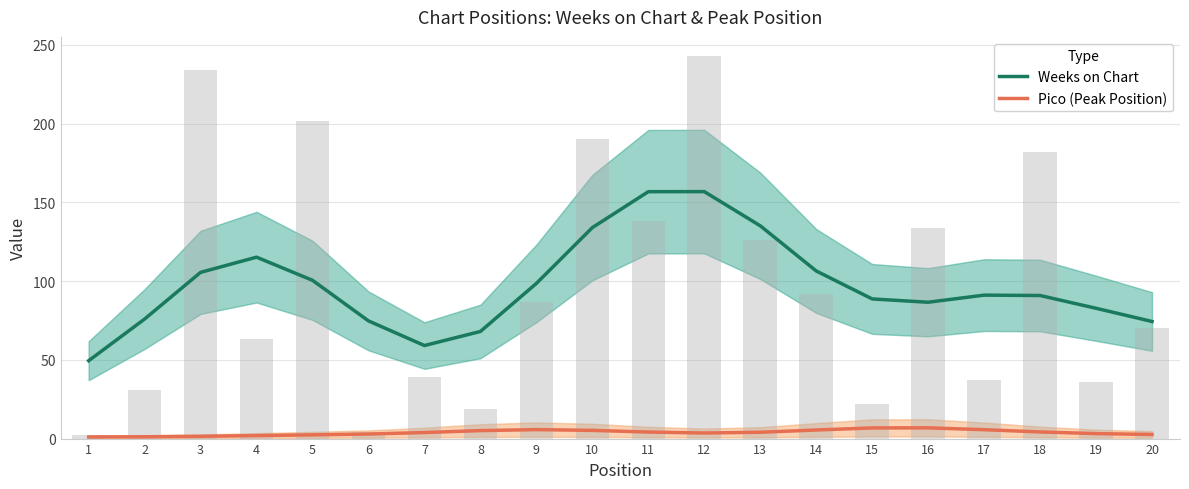

What is the difference between the maximum and minimum values in the Pico (Peak Position) series?

5.8